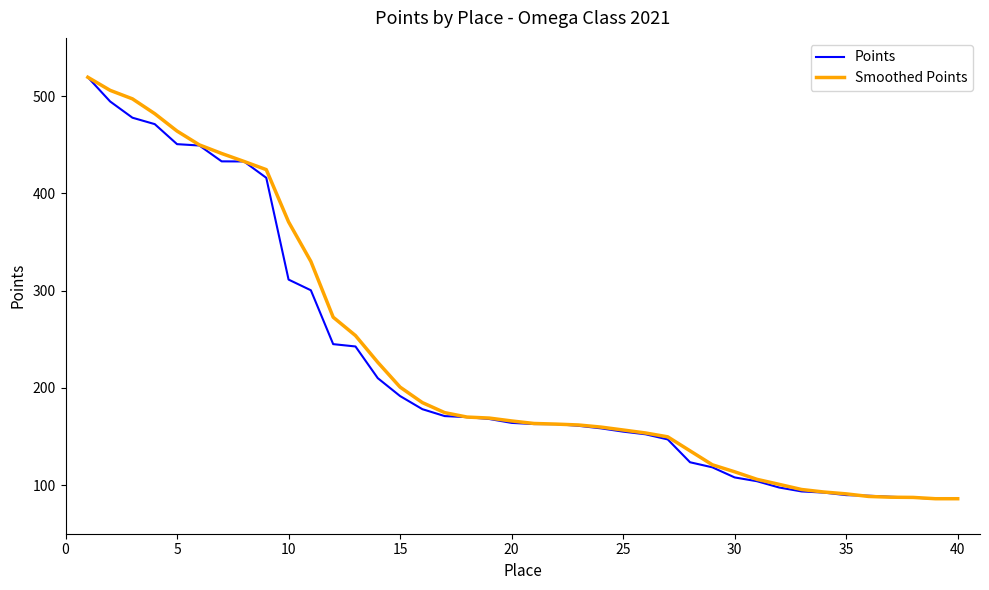

What is the maximum value shown in the chart?

519.5